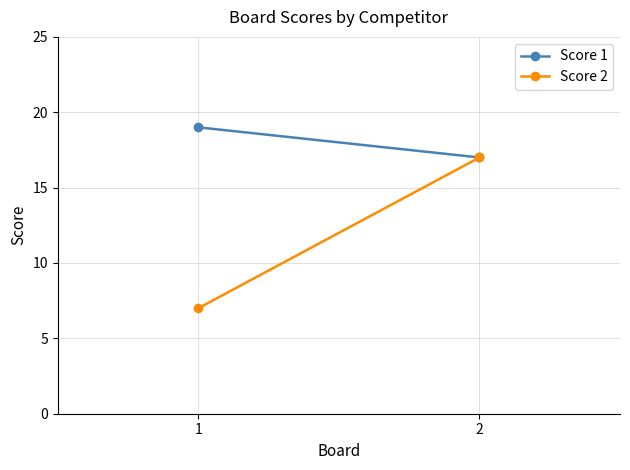

What is the average value of the Score 1 series?

18